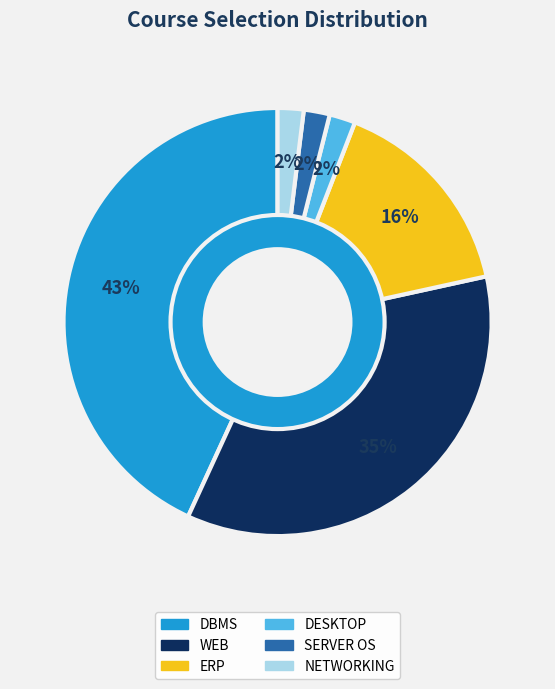

Does any single category account for the majority?

No